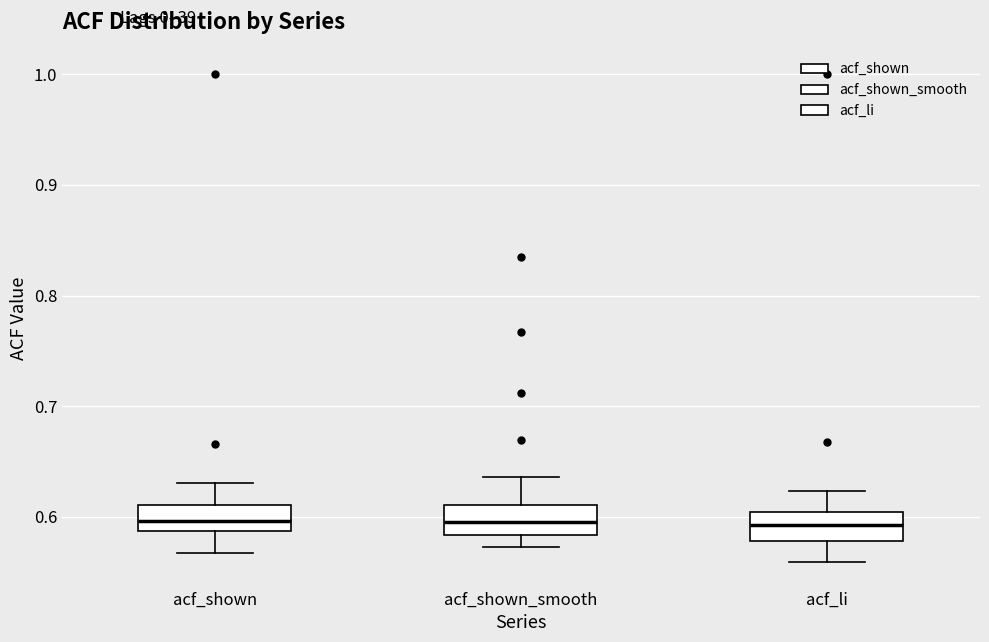

Where is the upper edge of the box for acf_li on the y-axis? The values are not printed on the chart, so give them approximately, as read against the axis.

0.60